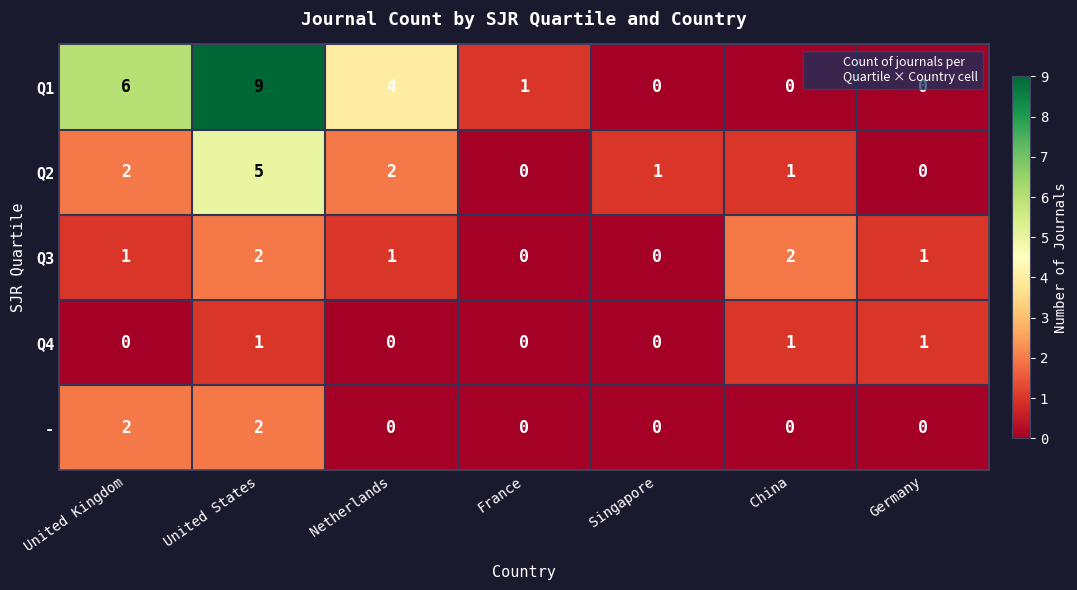

True or false: Q1 has a value of 4 at Germany.

False